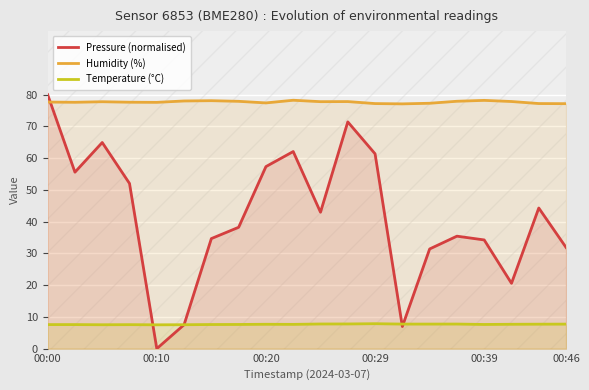

What is the maximum value for Temperature (°C)?

7.9